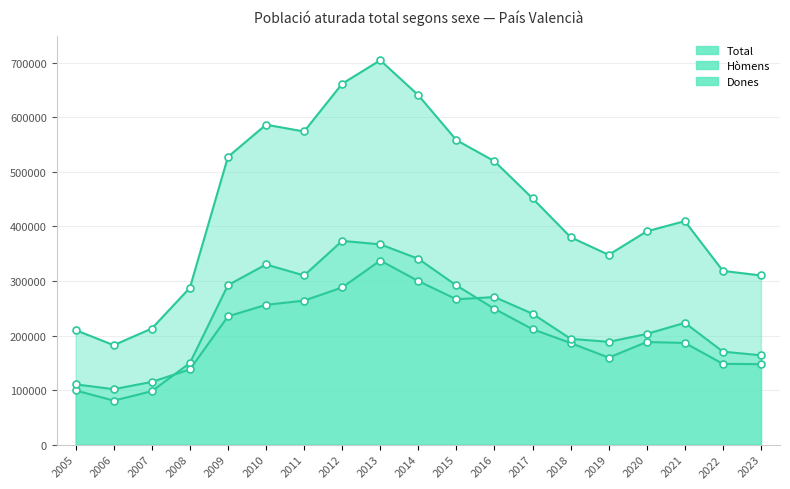

Is the value of Hòmens at 2012 greater than the value of Dones at 2015?

Yes